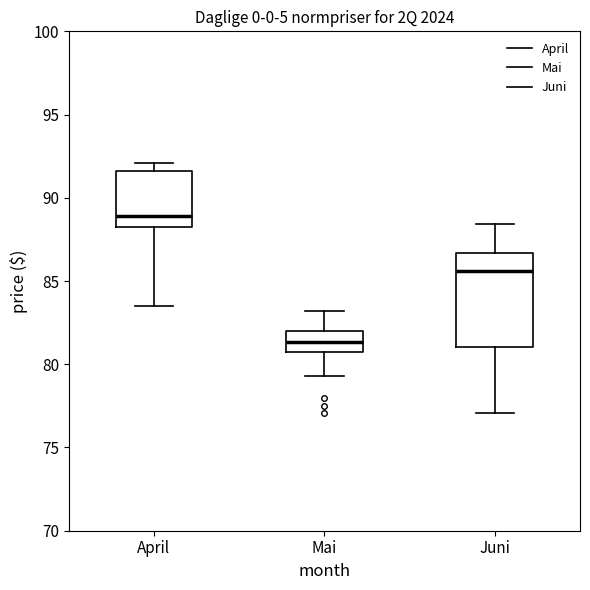

Reading left to right, transcribe this box plot: for each box, give where its median line is, the range the box spans, and where its two whiskers end, as read against the y-axis. The values are not printed on the chart, so give them approximately, as read against the axis.

April: median 89.0, box 88.5 to 91.5, whiskers 83.5 to 92.0
Mai: median 81.5, box 80.5 to 82.0, whiskers 79.5 to 83.0
Juni: median 85.5, box 81.0 to 86.5, whiskers 77.0 to 88.5